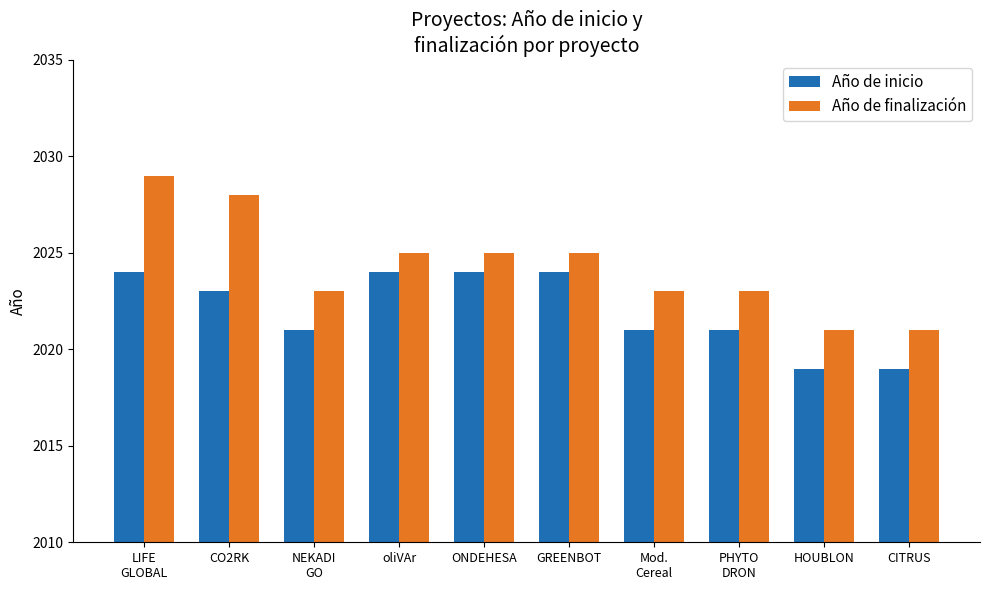

True or false: Año de finalización has a value of 2028 at CO2RK.

True